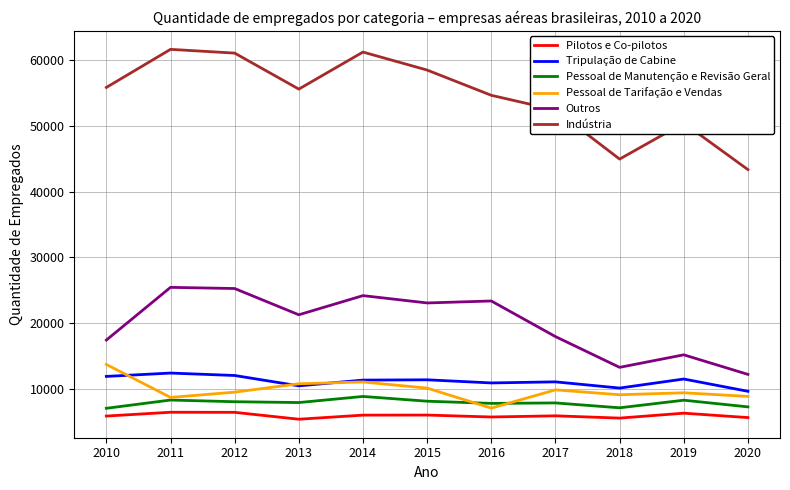

What is the total value across all series at 2015?

117037